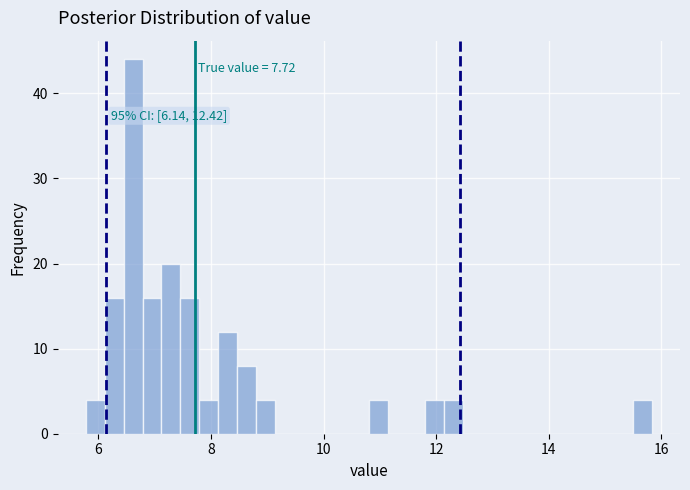

Around what value on the x-axis is the tallest bar? Give the approximate position of its centre, as read against the axis.

6.6